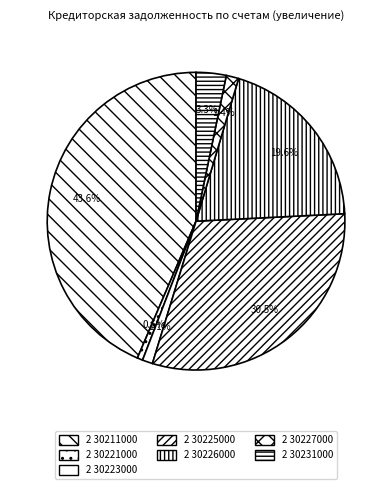

How many segments does this pie chart have?

7